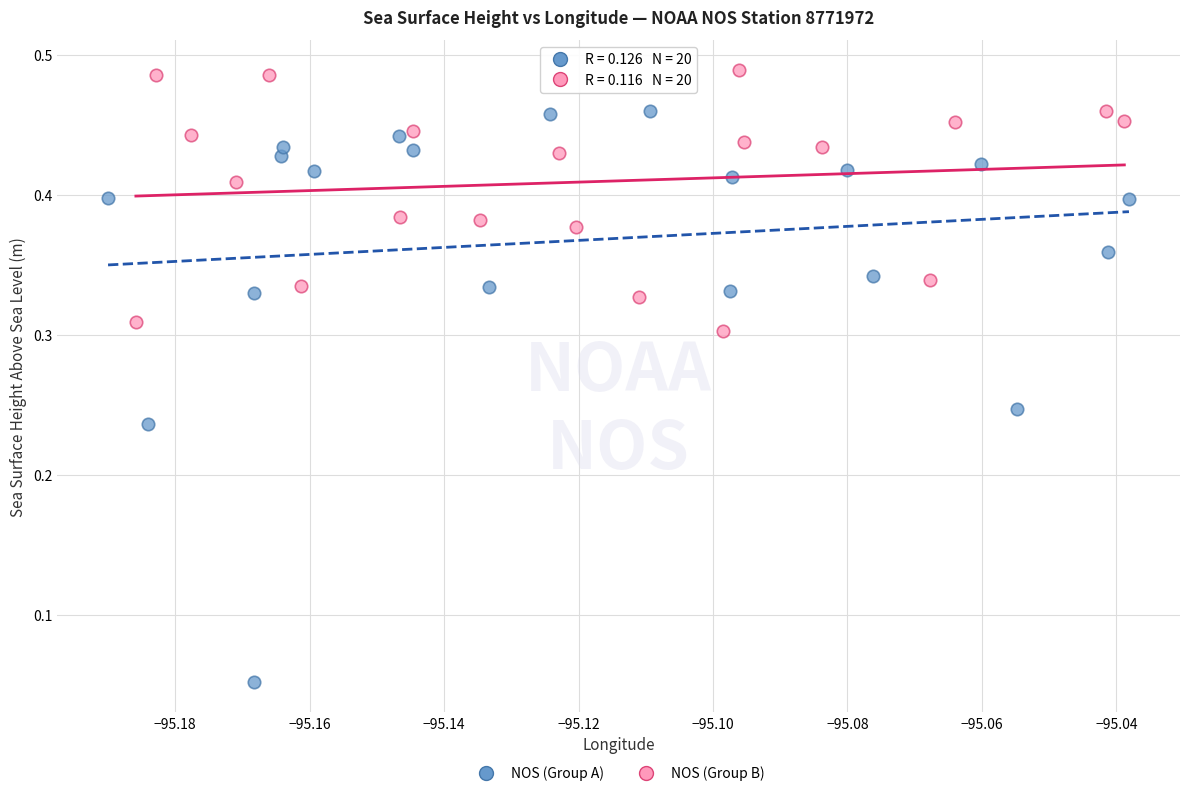

Which series contains the lowest Y value?

NOS (Group A)